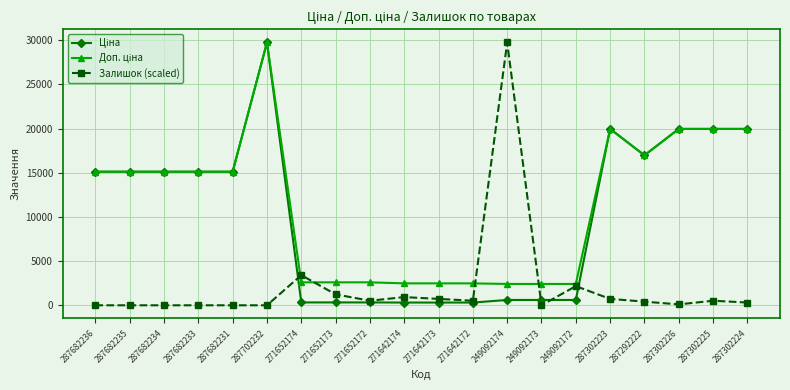

What is the approximate value of Залишок (scaled) at 271652173?

1239.5